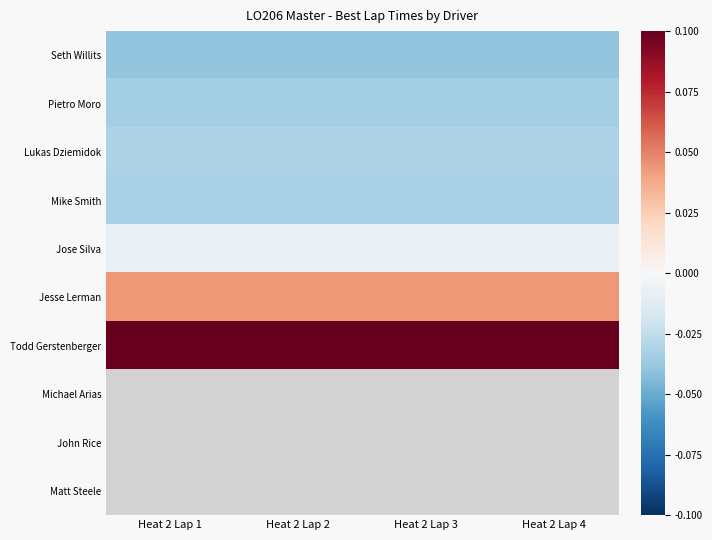

At which category does the chart reach its minimum across all series?

Heat 2 Lap 1